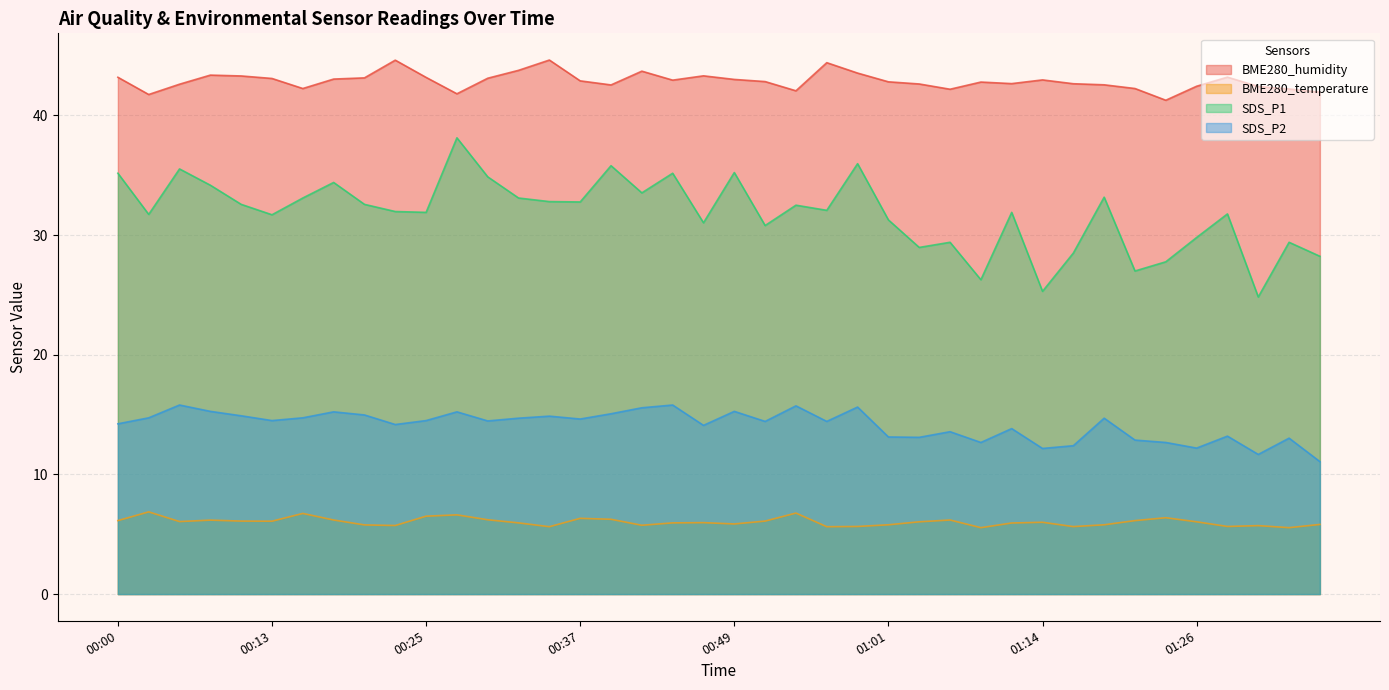

At how many categories does at least one series exceed 8?

40